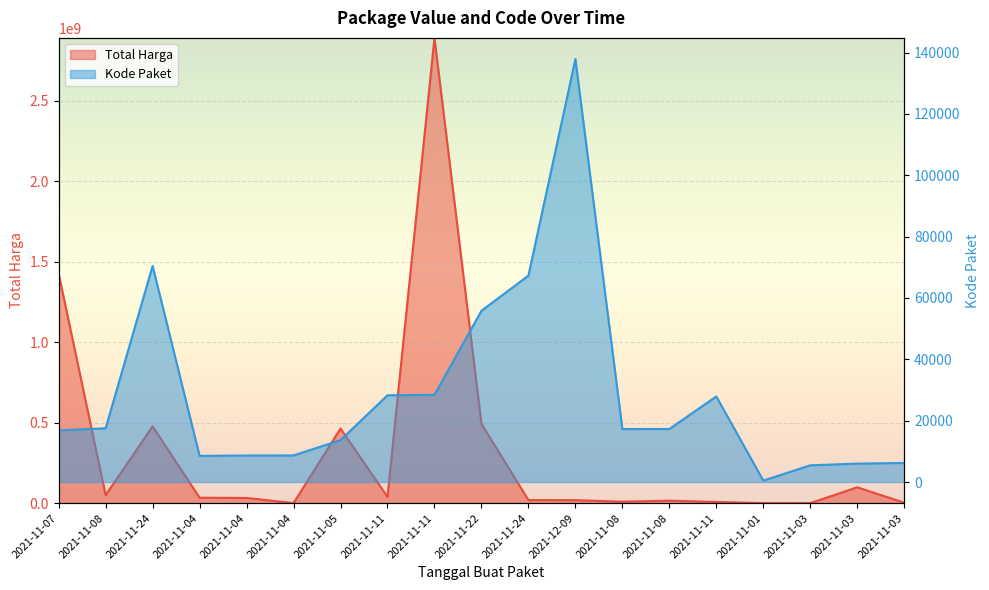

At 2021-11-07, list the series in order from largest to smallest.

Total Harga, Kode Paket